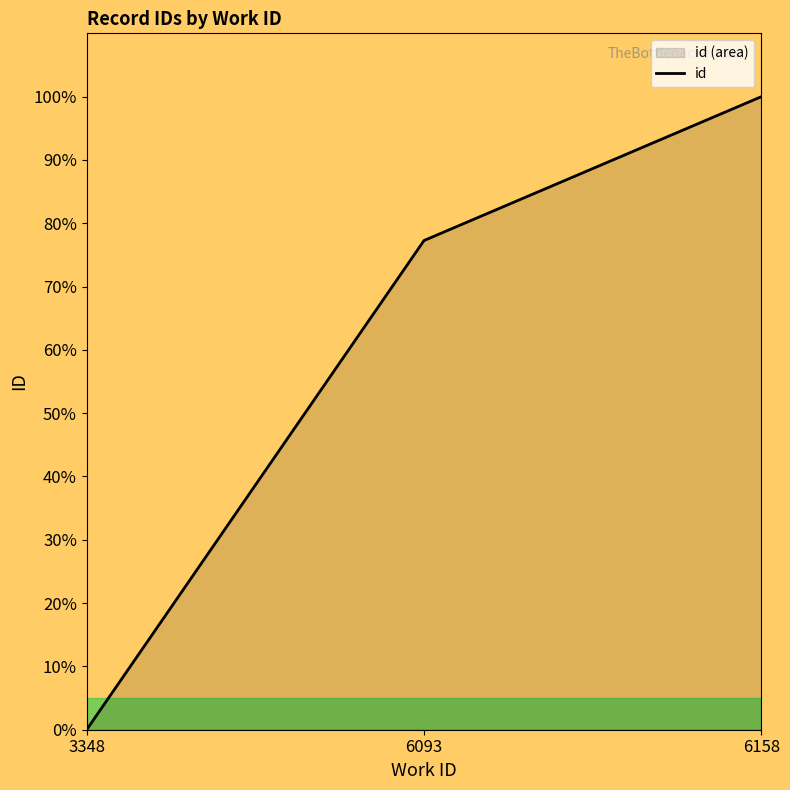

Is it true that the value at 6093 is 118.7?

False